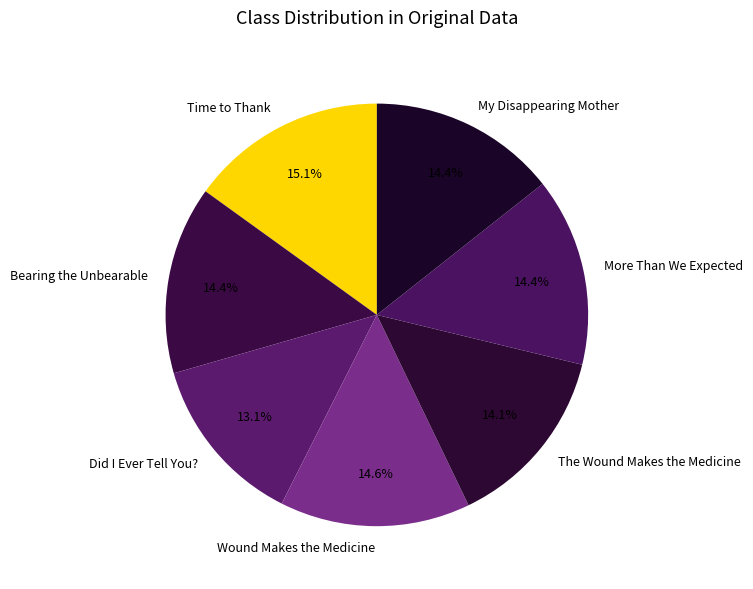

Approximately how many times larger is the value at Wound Makes the Medicine compared to Did I Ever Tell You??

1.1